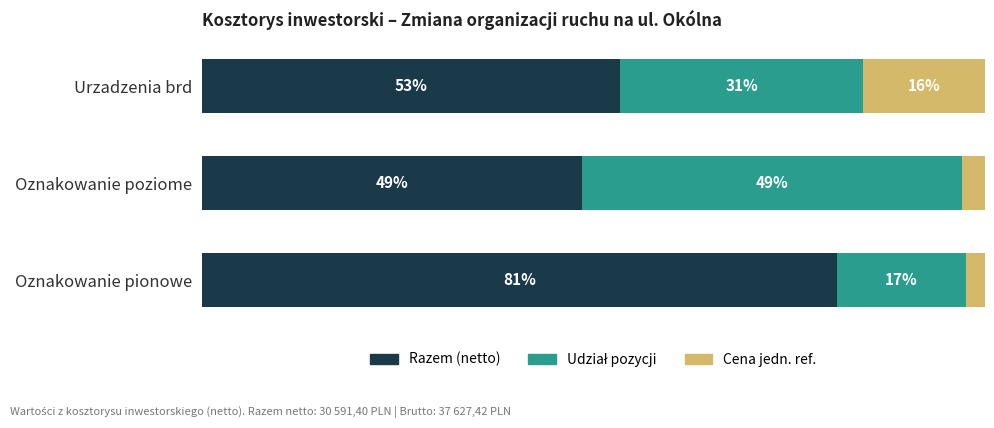

Reading left to right, list all the values displayed in this chart.

Razem (netto): 81.1	48.6	53.4
Udział pozycji: 16.6	48.6	31.1
Cena jedn. ref.: 2.4	2.9	15.5